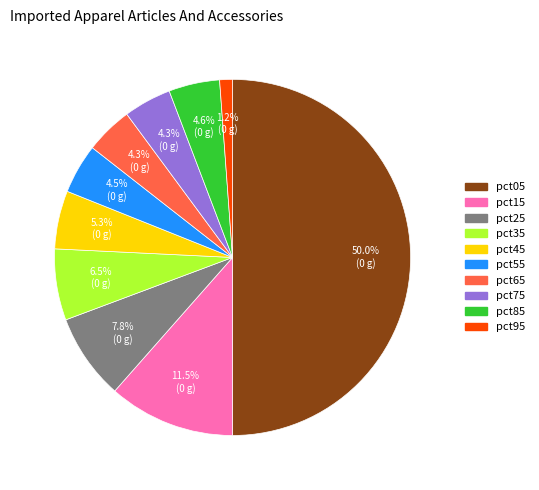

Count the number of slices in the pie.

10